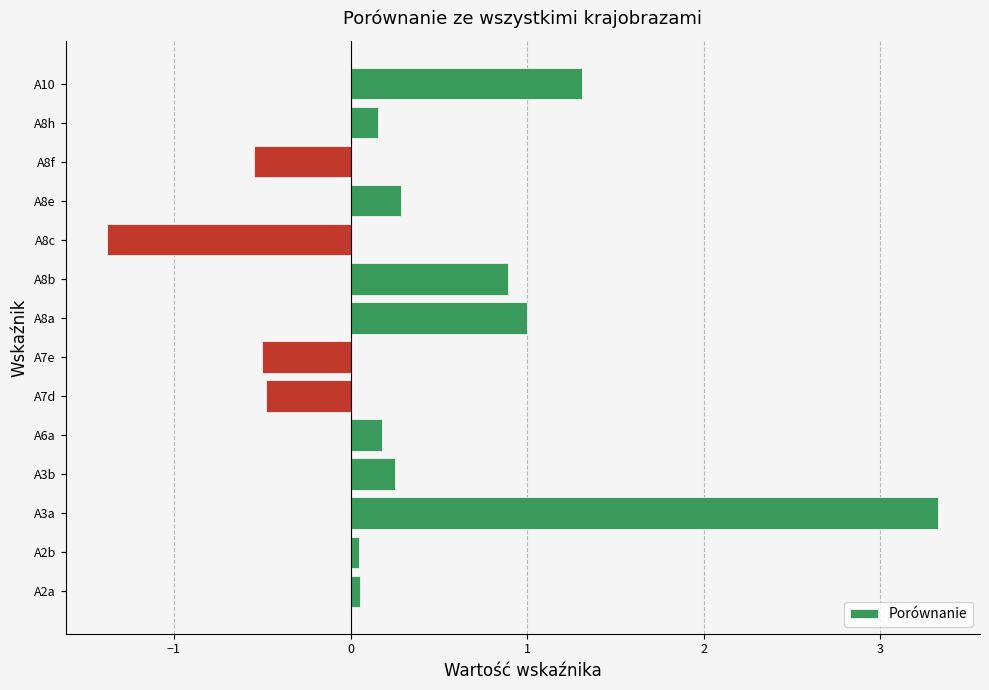

How many bars are there in total?

14